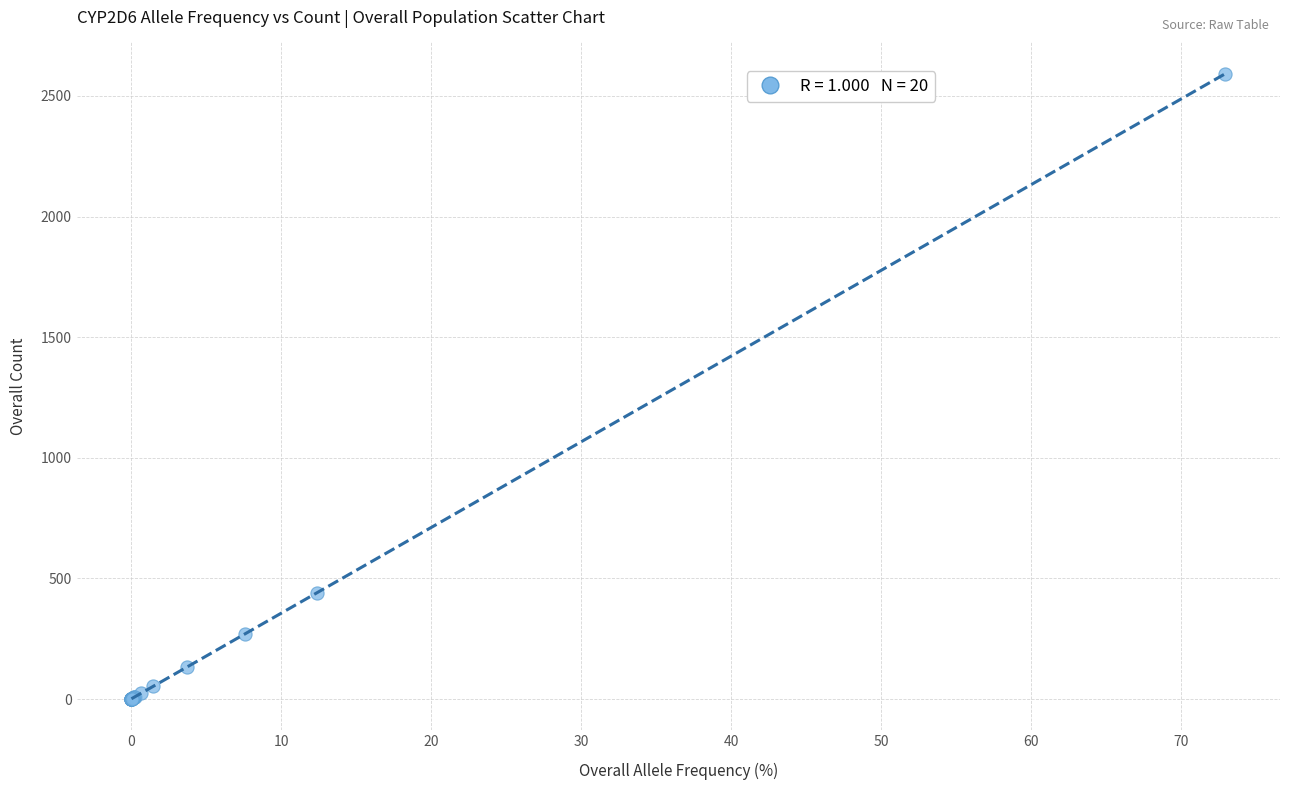

What Y value in the scatter plot is closest to 1296?

441